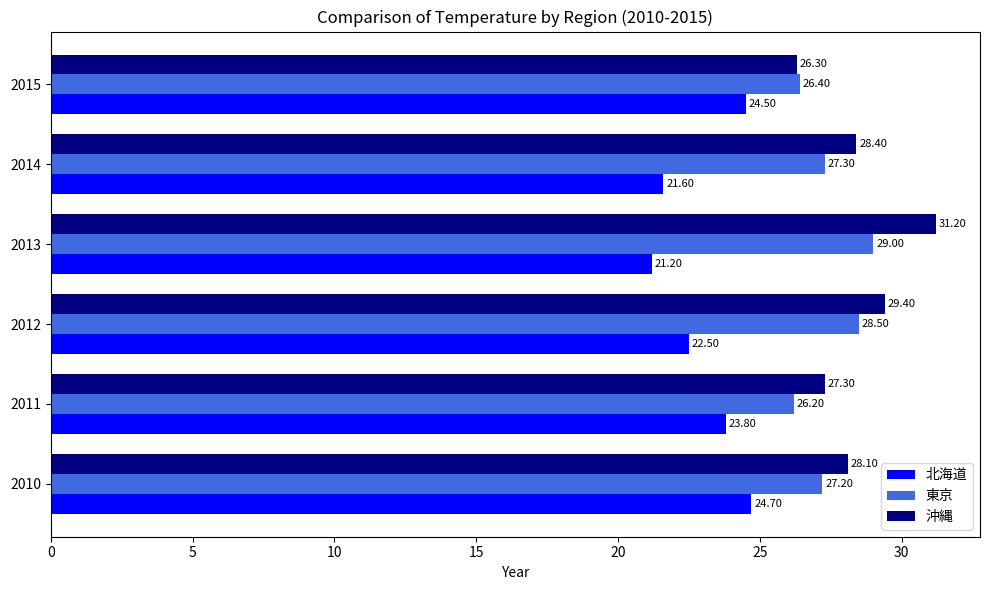

What is the sum of the 沖縄 values at 2015 and 2011?

53.6